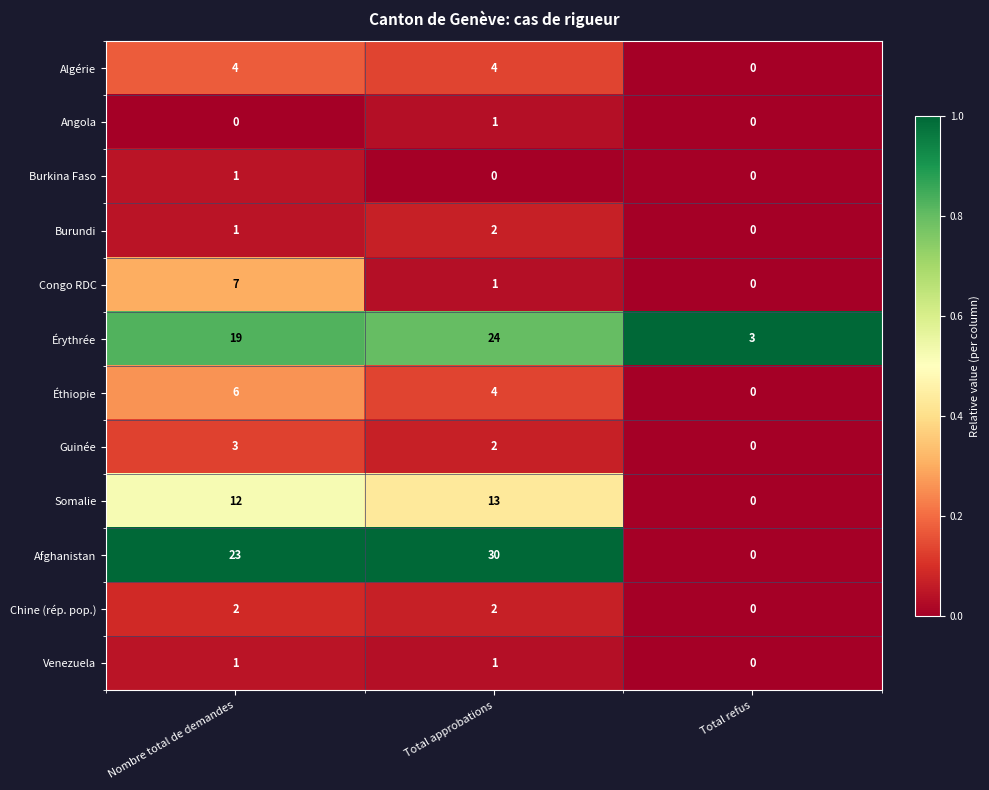

What is the difference between the maximum and minimum values in the Afghanistan series?

30